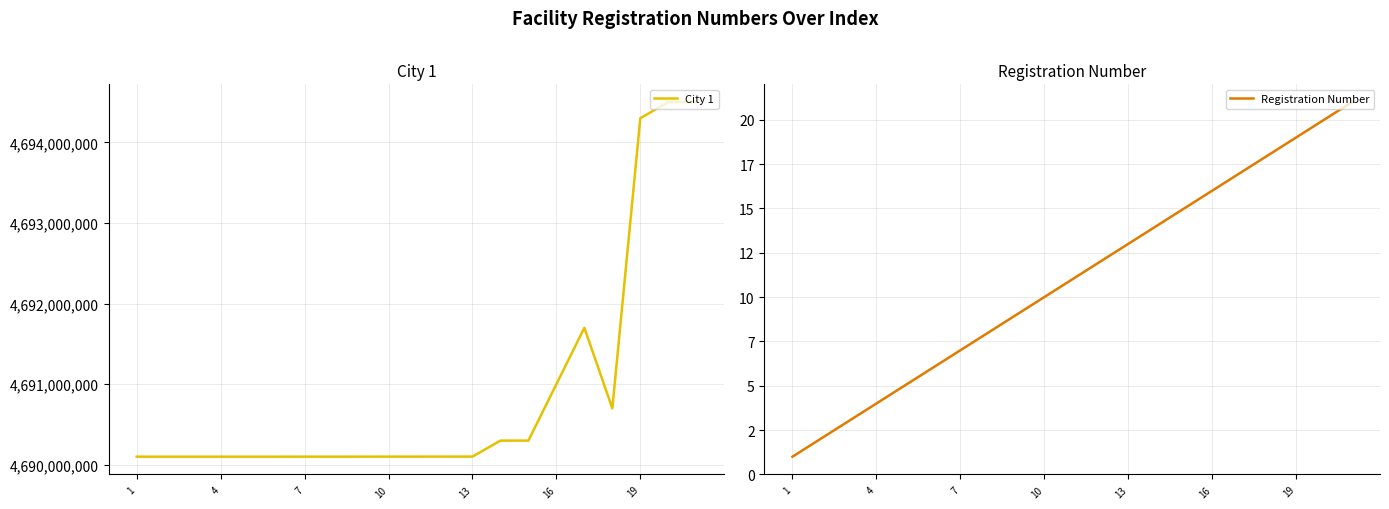

Is it true that Registration Number equals 9 at 16?

False